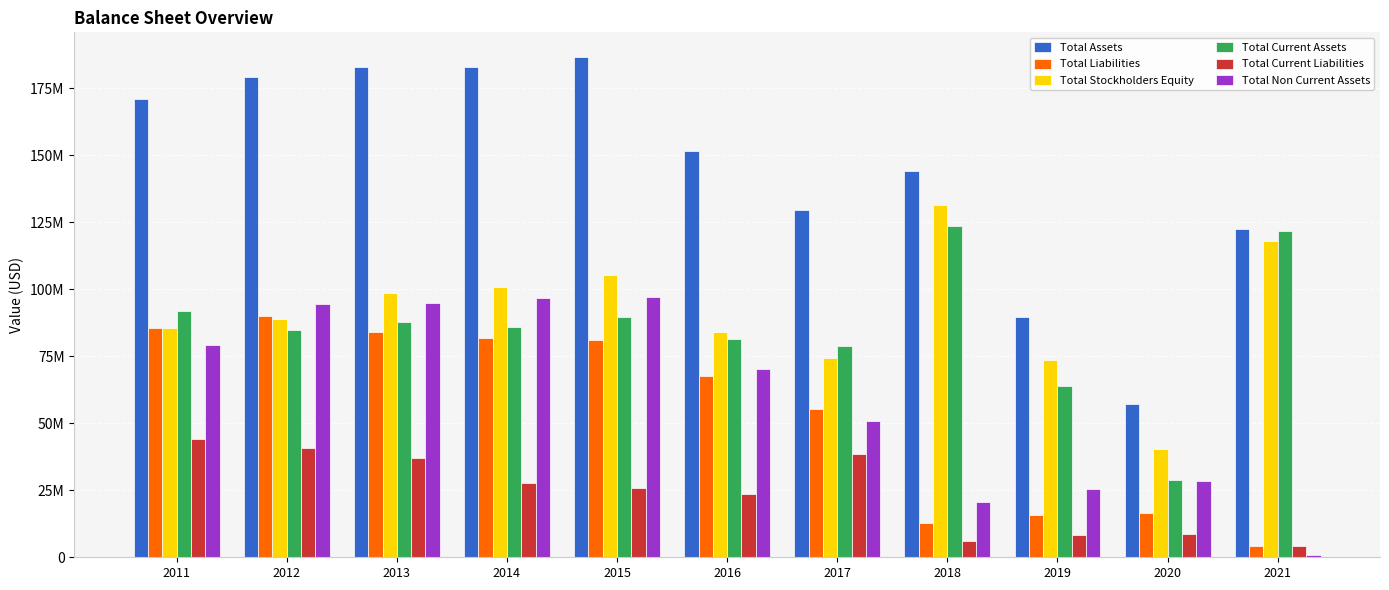

List the series in order of their peak value, lowest first.

Total Current Liabilities, Total Liabilities, Total Non Current Assets, Total Current Assets, Total Stockholders Equity, Total Assets